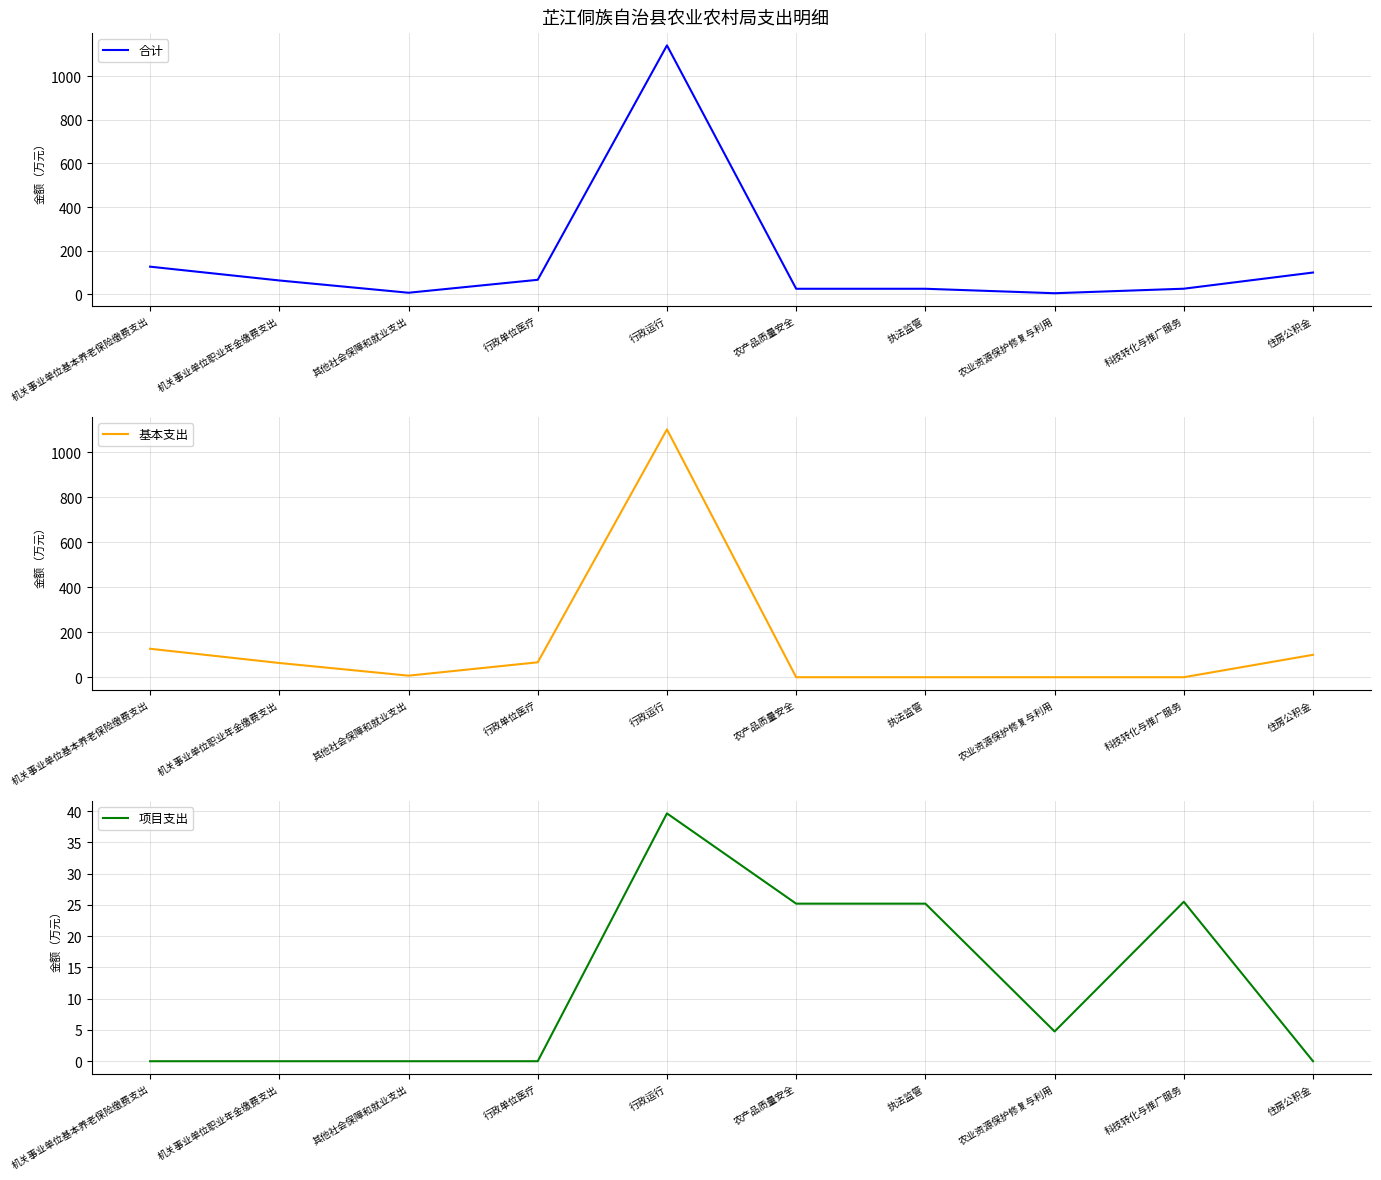

What position from the left is 行政运行?

5